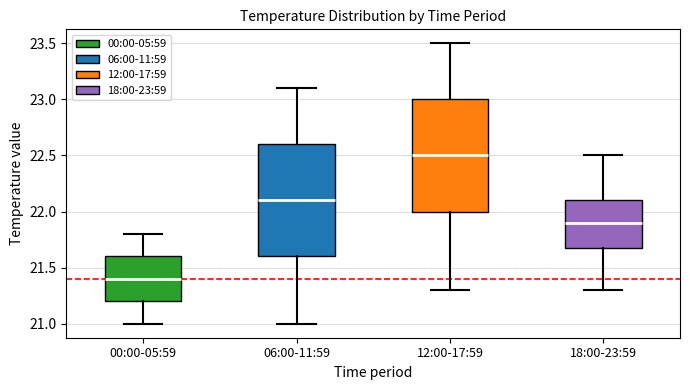

Reading left to right, transcribe this box plot: for each box, give where its median line is, the range the box spans, and where its two whiskers end, as read against the y-axis. The values are not printed on the chart, so give them approximately, as read against the axis.

00:00-05:59: median 21.4, box 21.2 to 21.6, whiskers 21.0 to 21.8
06:00-11:59: median 22.1, box 21.6 to 22.6, whiskers 21.0 to 23.1
12:00-17:59: median 22.5, box 22.0 to 23.0, whiskers 21.3 to 23.5
18:00-23:59: median 21.9, box 21.7 to 22.1, whiskers 21.3 to 22.5